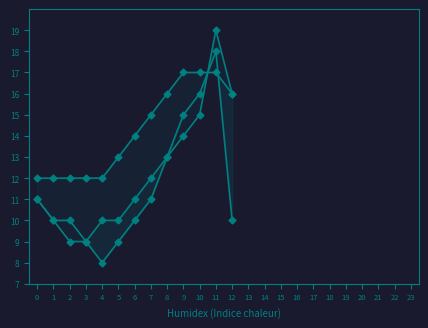

True or false: Trend C and Trend A cross at least once.

True